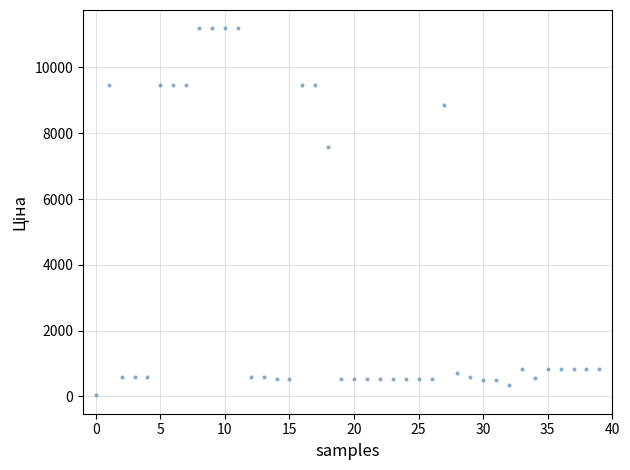

What is the range of Y values (max minus min)?

11156.1